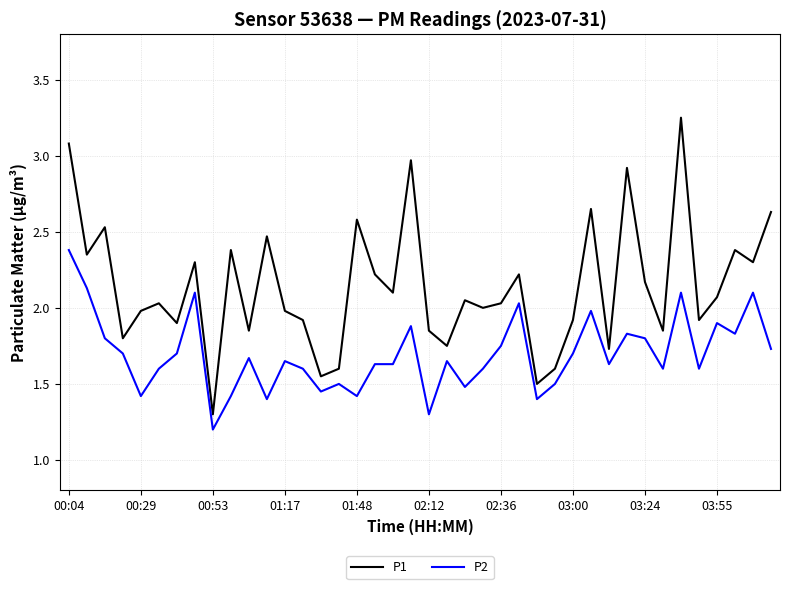

Which series has the largest total across all categories?

P1